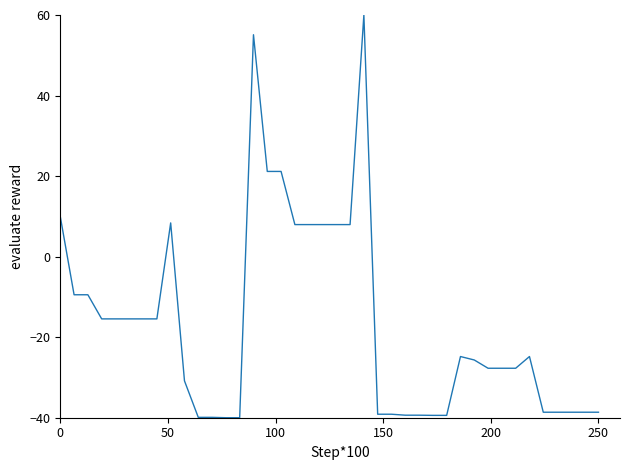

Is this an area chart (filled region under the line)?

No